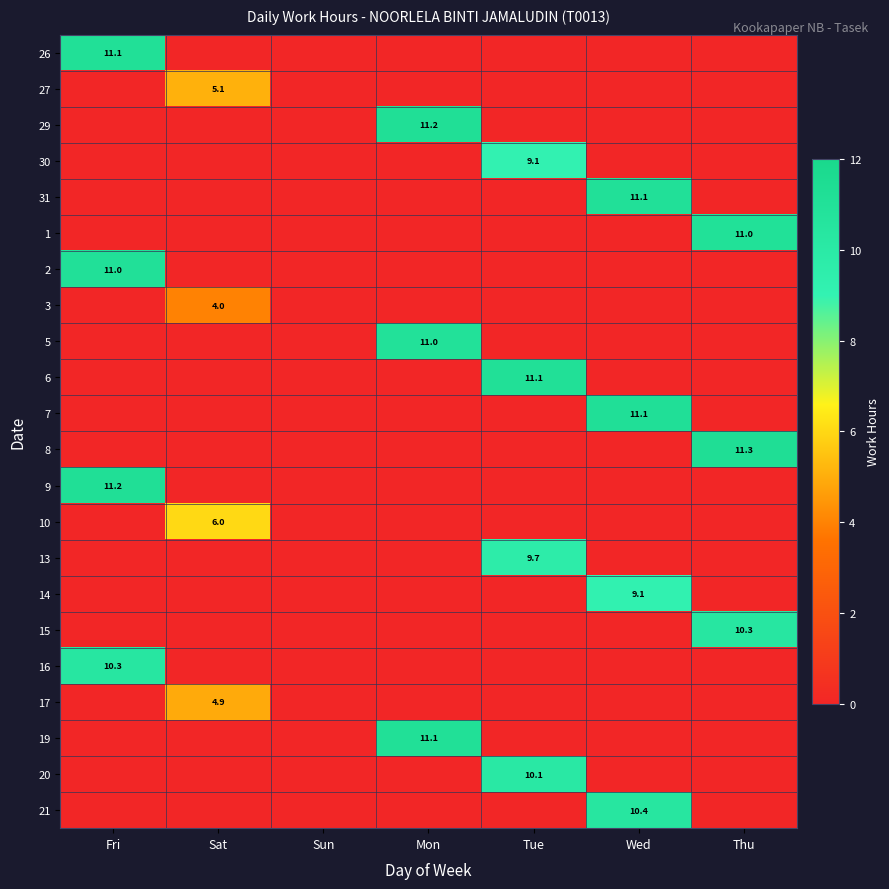

True or false: 8 has a value of 11.3 at Thu.

True